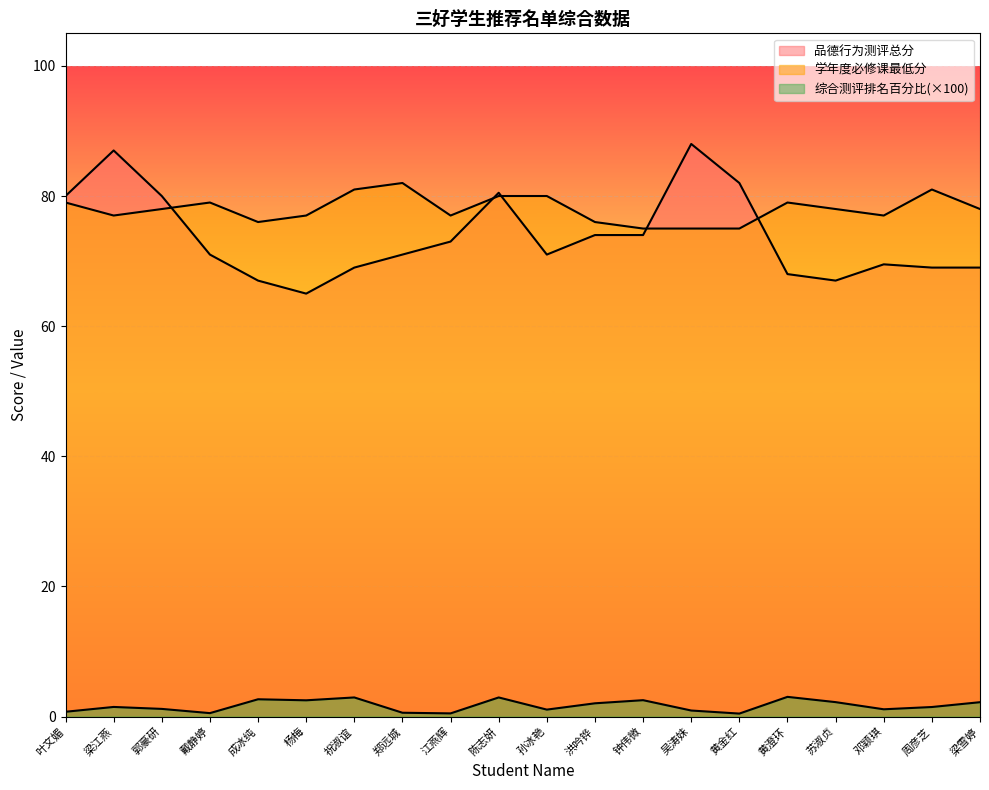

How many data points in 品德行为测评总分 are above 71?

9